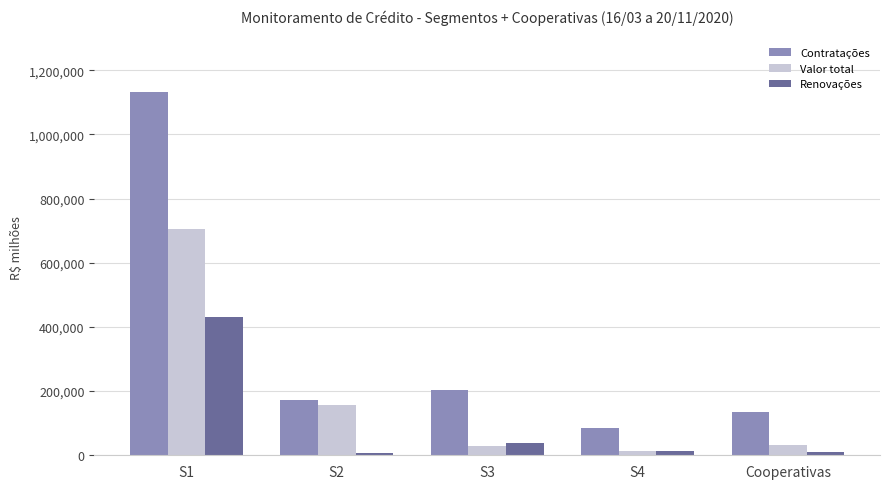

Is the value of Contratações at S3 greater than the value of Renovações at S3?

Yes